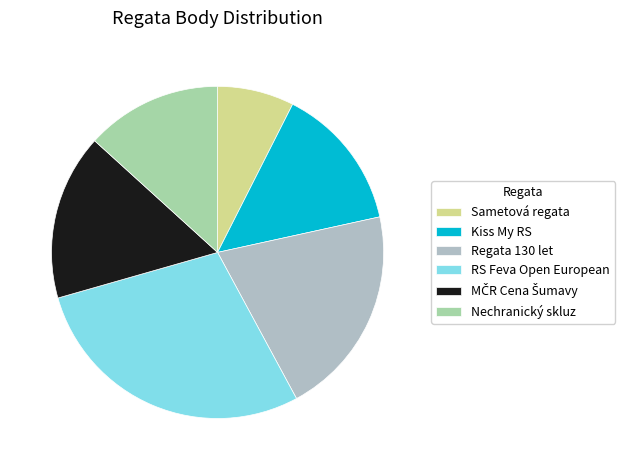

Does RS Feva Open European account for over 50% of the chart?

No